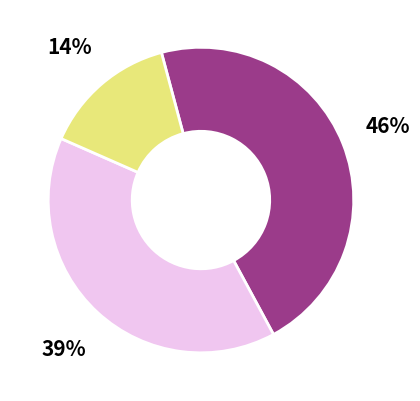

To the nearest percent, what is the difference between the largest and smallest slice percentages?

32%